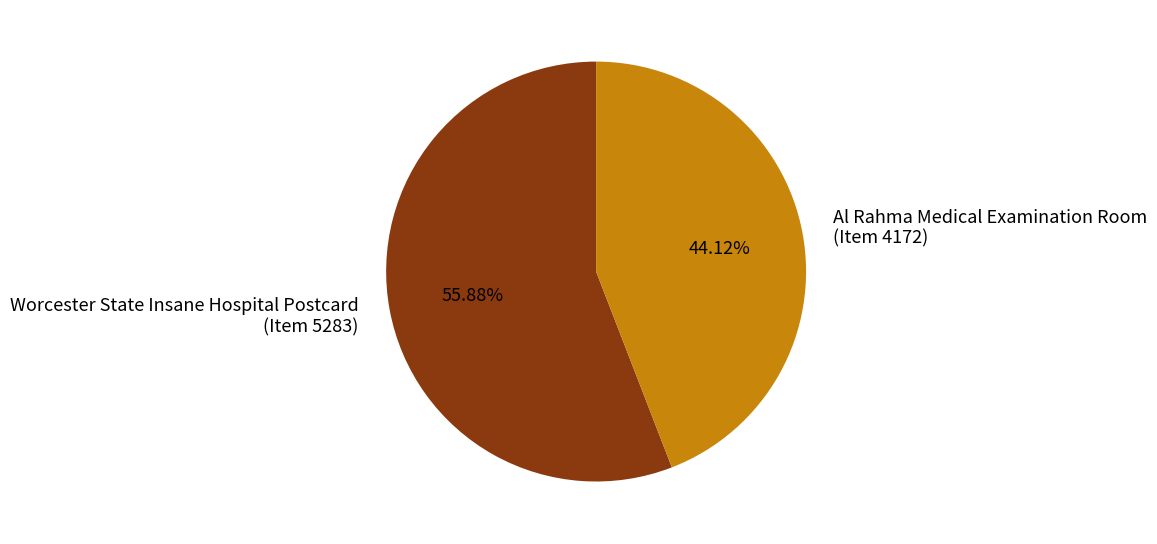

Which slice represents more than half of the pie?

Worcester State Insane Hospital Postcard (Item 5283)